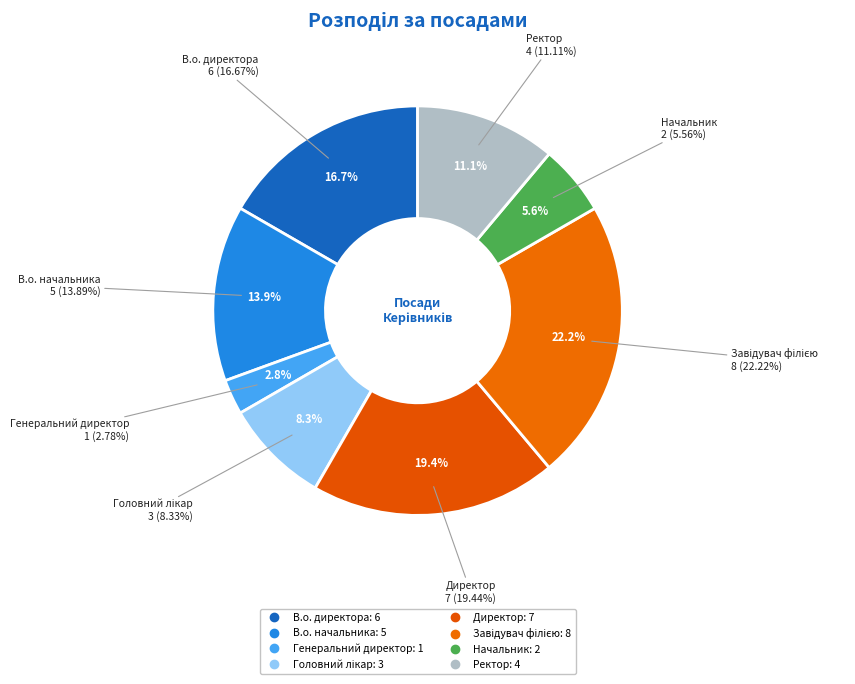

Is there a majority slice in this chart?

No